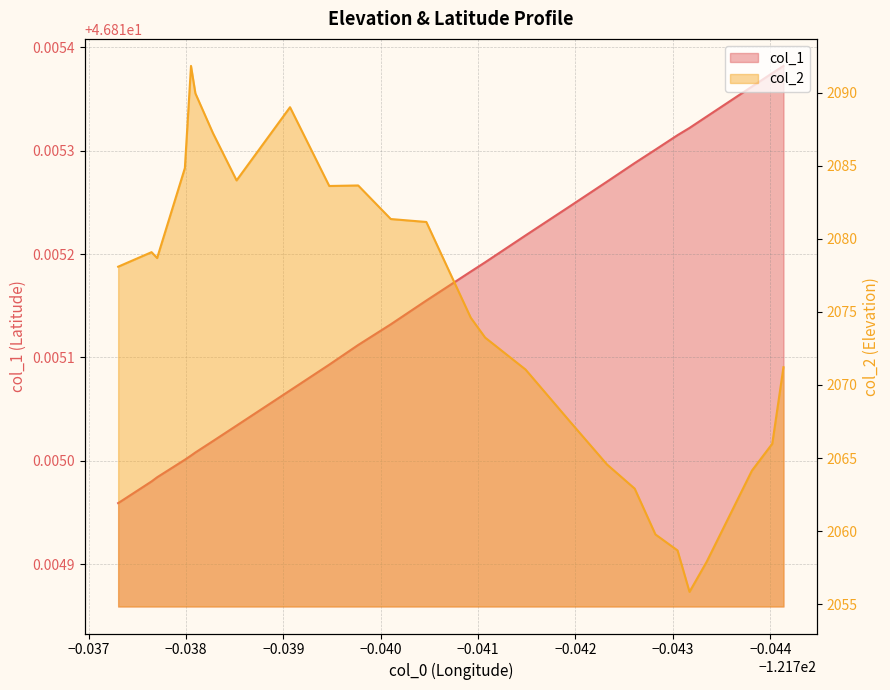

What is the sum of all col_2 values?

53939.8